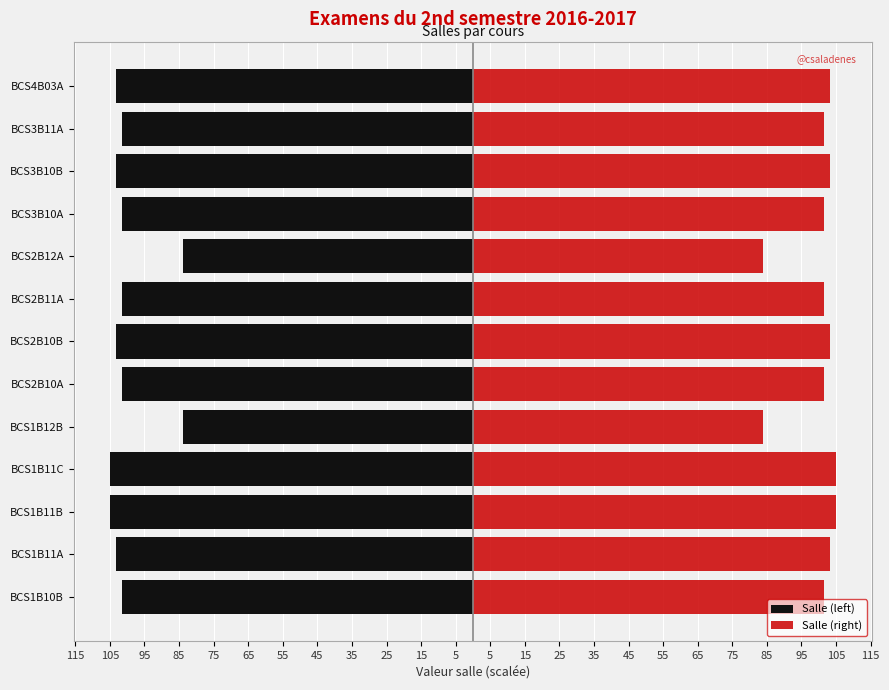

How many values in the Salle (left) series are below -101?

11